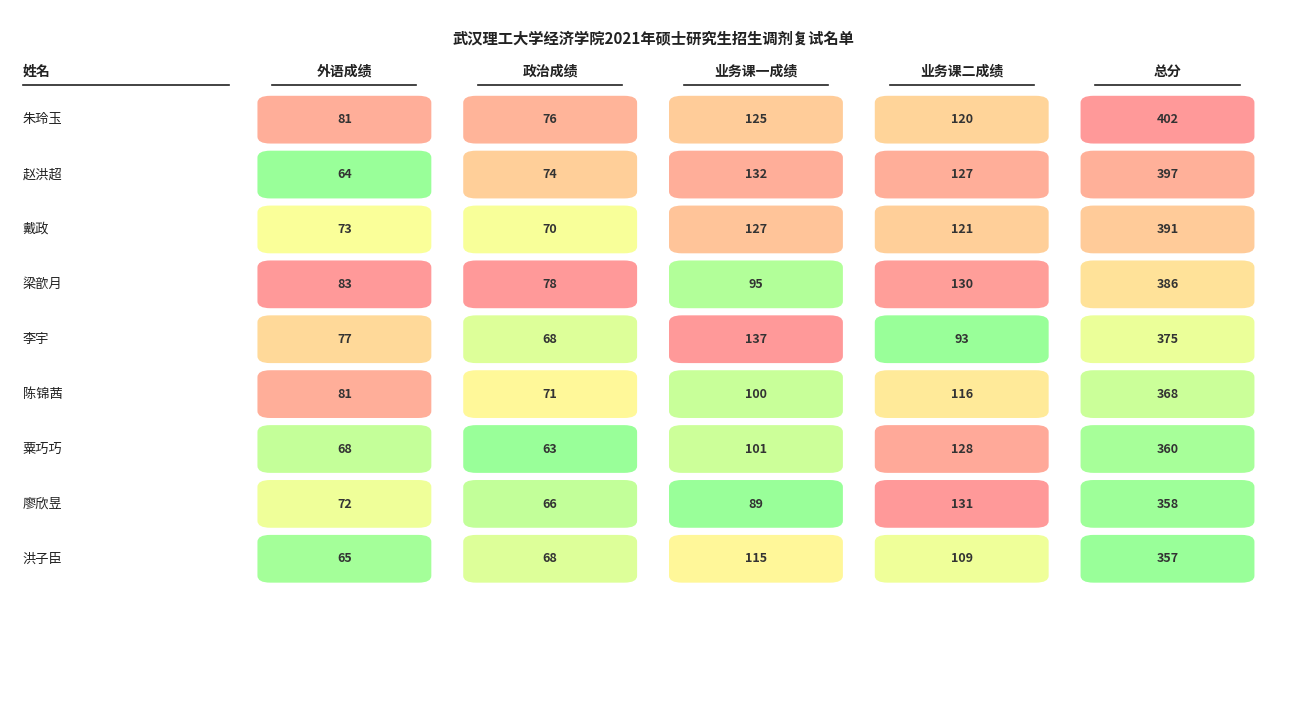

True or false: 洪子臣 has a value of 168 at 梁歆月.

False